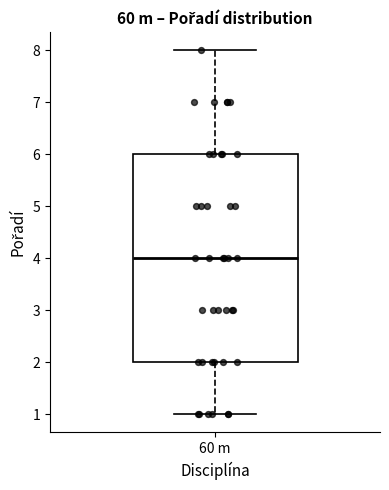

Where is the lower edge of the box for 60 m on the y-axis? The values are not printed on the chart, so give them approximately, as read against the axis.

2